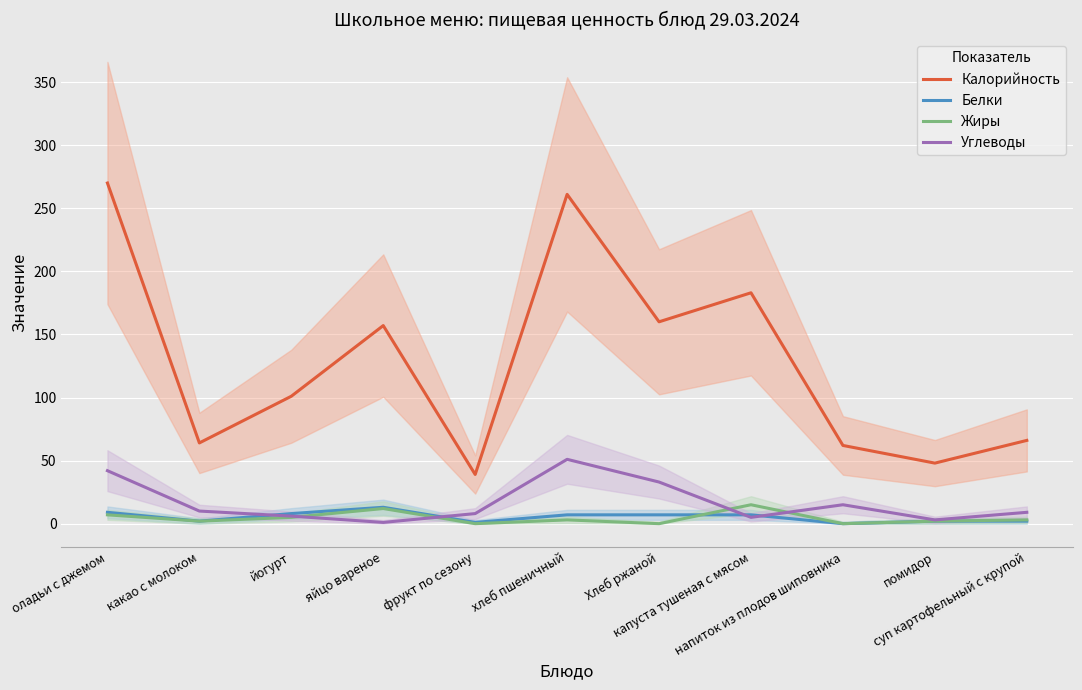

Which series has the largest total across all categories?

Калорийность